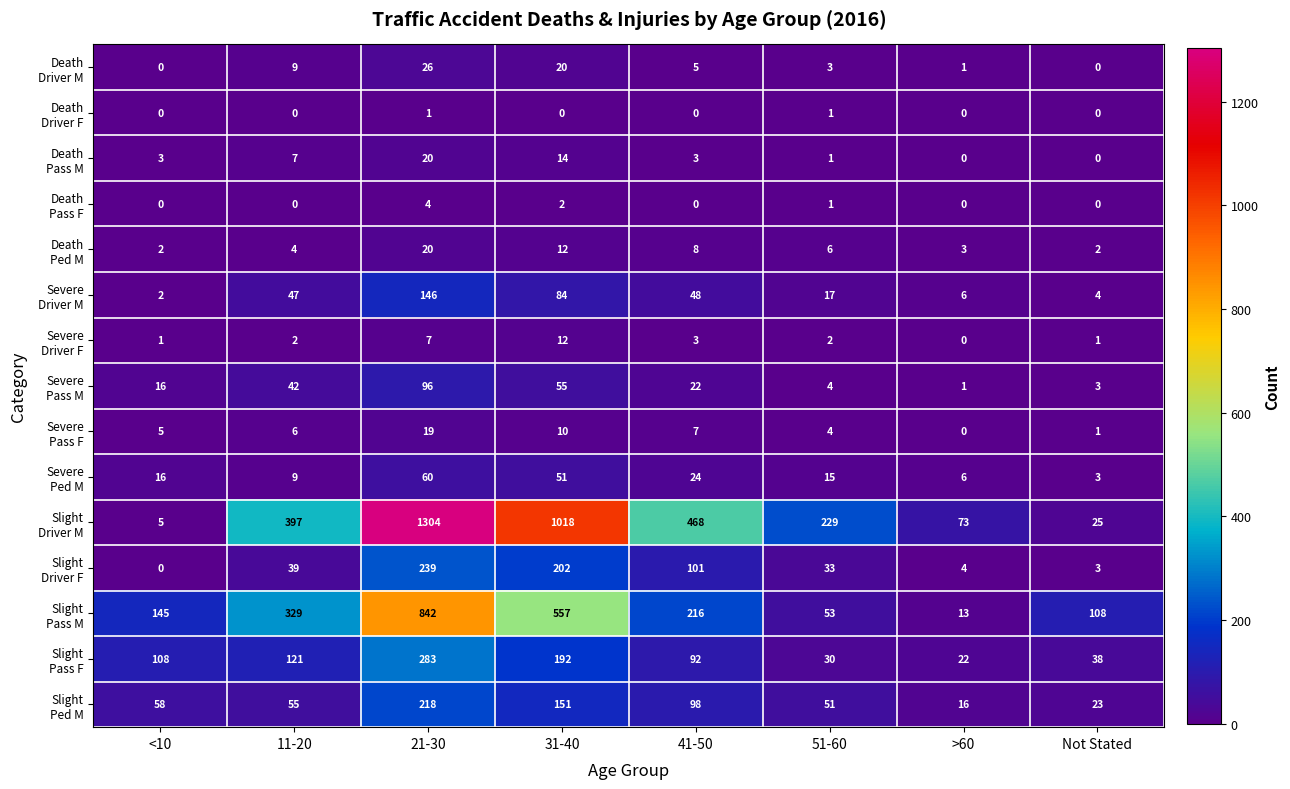

What is the spread (max minus min) of values at <10?

145